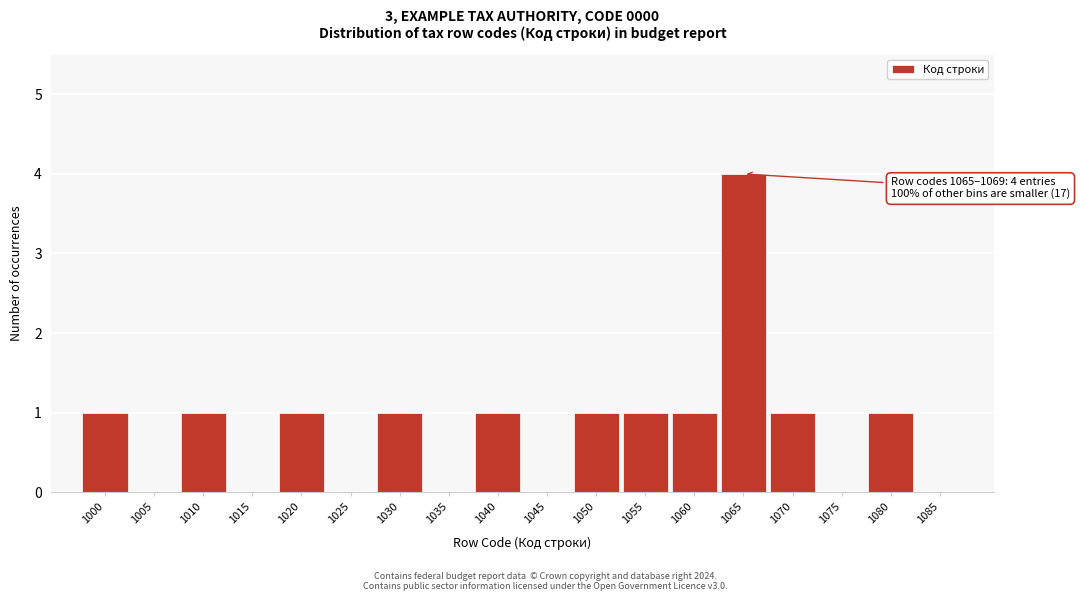

Reading left to right, list all the values displayed in this chart.

1000=1	1005=0	1010=1	1015=0	1020=1	1025=0	1030=1	1035=0	1040=1	1045=0	1050=1	1055=1	1060=1	1065=4	1070=1	1075=0	1080=1	1085=0